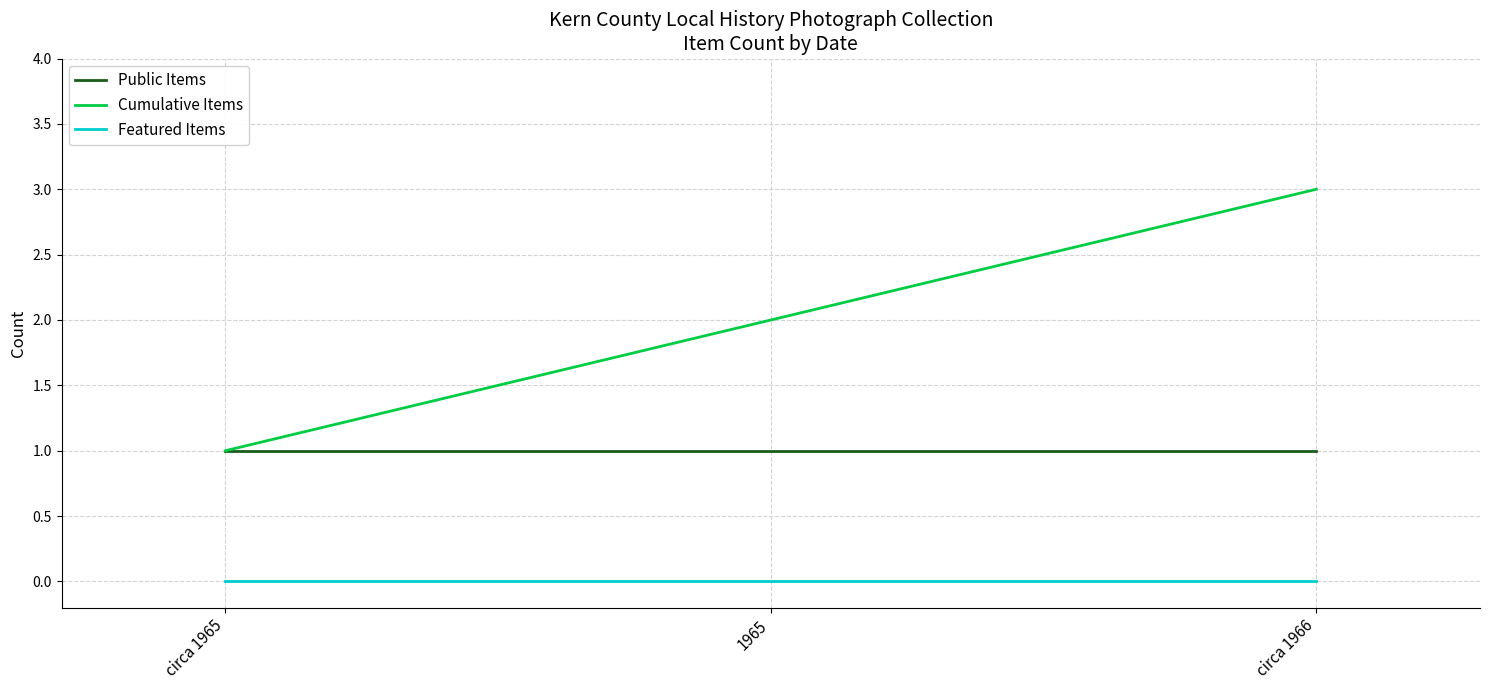

Reading left to right, transcribe all the data shown in this chart.

Public Items: 1	1	1
Cumulative Items: 1	2	3
Featured Items: 0	0	0